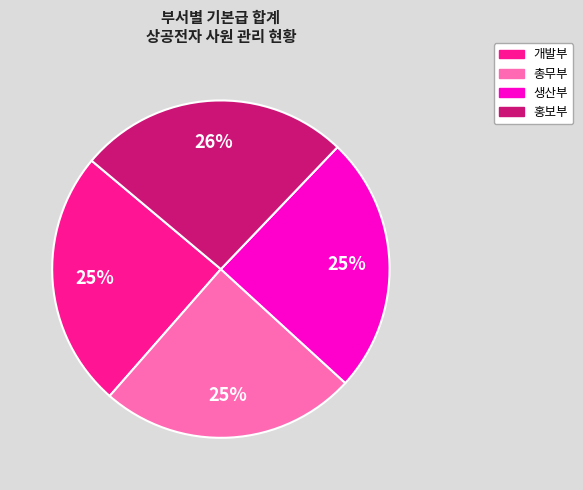

What is the largest slice in the pie chart?

홍보부